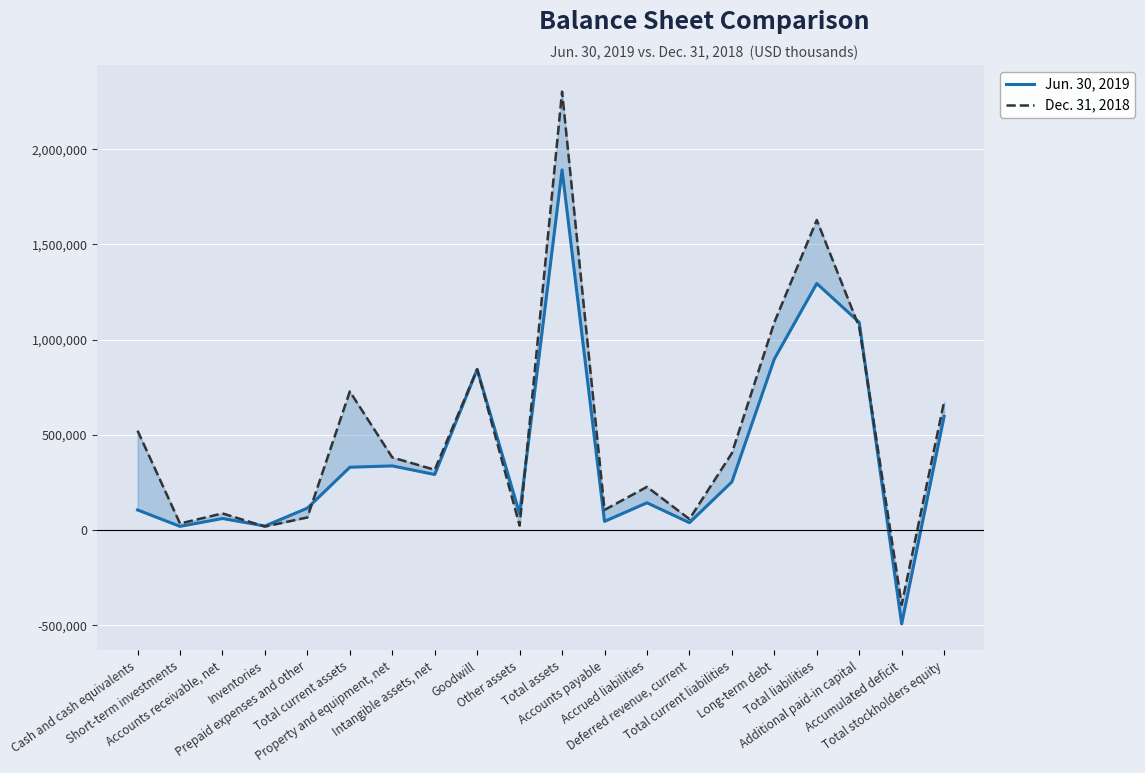

Reading left to right, transcribe all the data shown in this chart.

Jun. 30, 2019: 105338	19013	60433	20916	114776	329618	336655	291459	843698	84872	1891174	45129	142836	38350	252594	897985	1294587	1090694	-493083	596587
Dec. 31, 2018: 521567	34011	87023	18015	65961	727577	381018	316154	843607	23045	2302209	105407	226445	57319	403374	1090442	1627843	1065531	-392760	674366